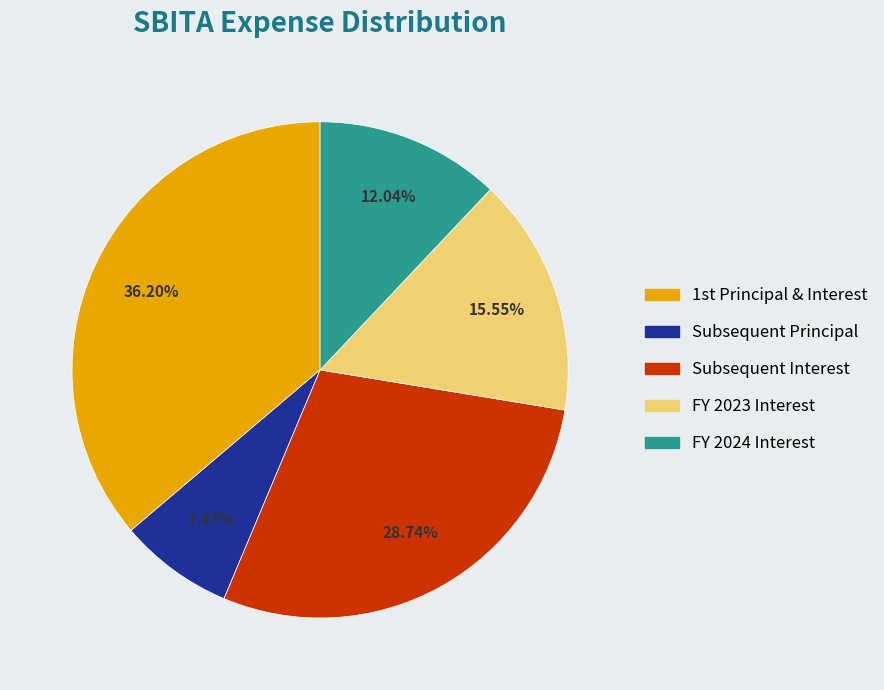

Which slice is the smallest?

Subsequent Principal